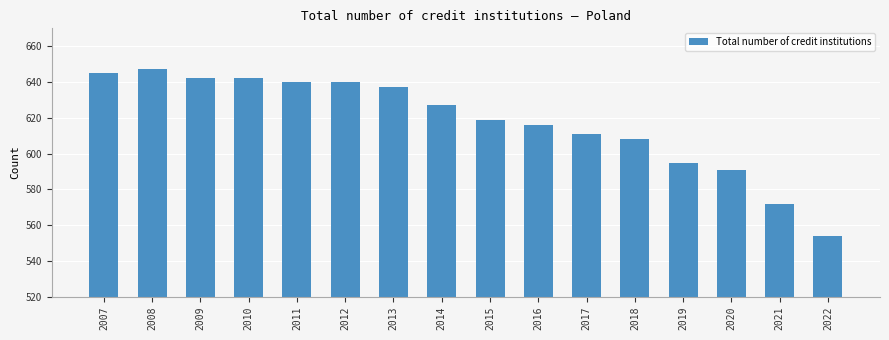

The chart shows a value of 919 at 2019. True or false?

False